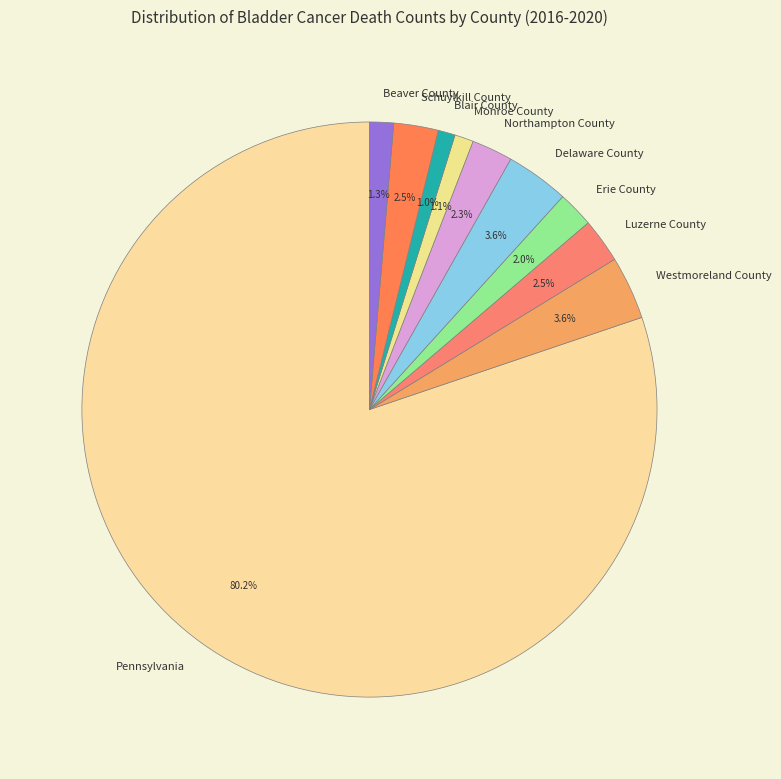

Count the number of slices in the pie.

10